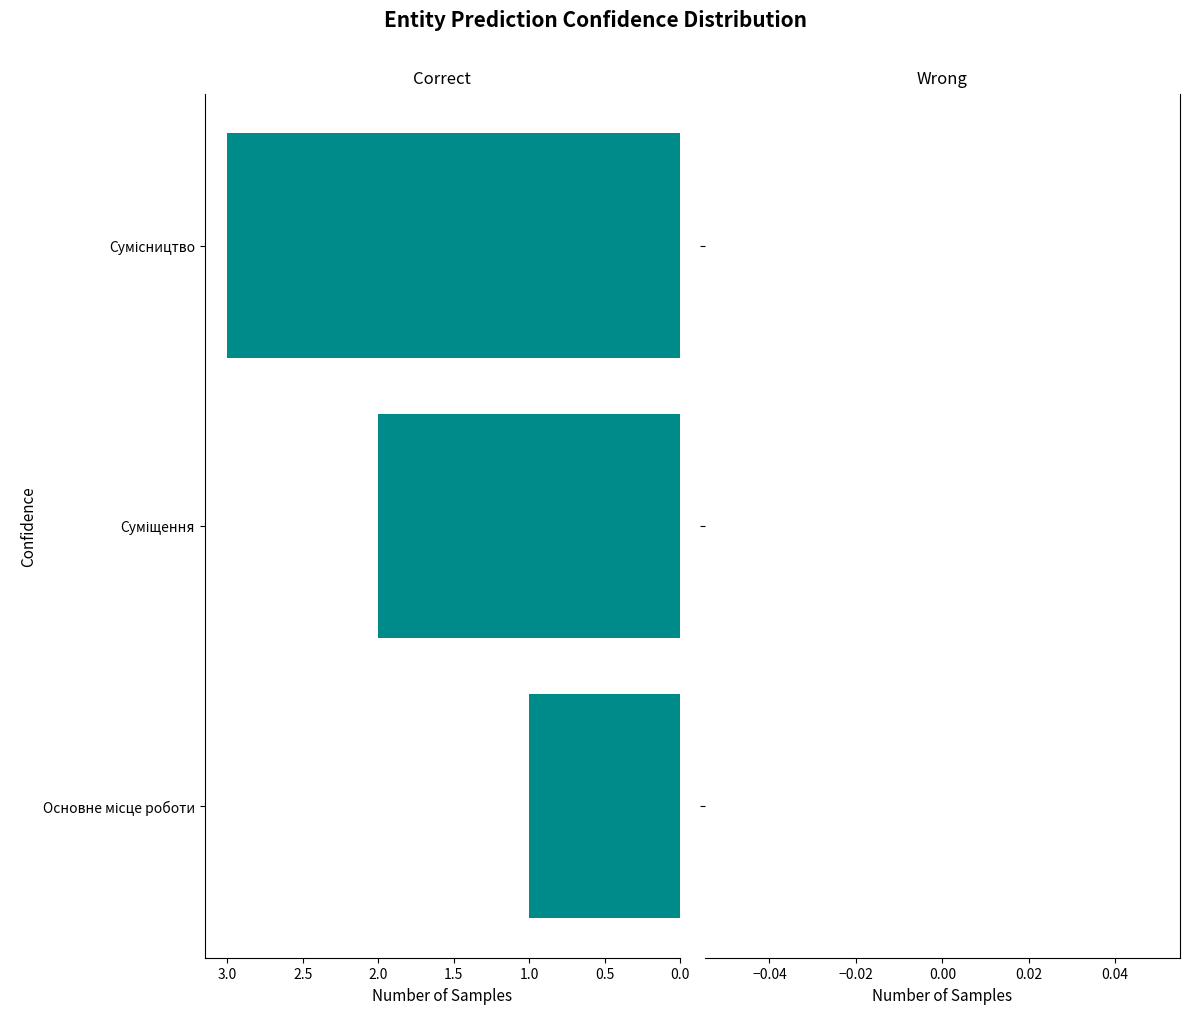

What is the greatest value displayed?

3